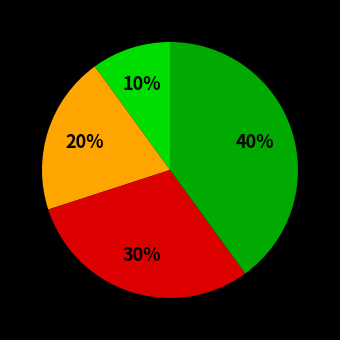

To the nearest percent, what is the difference between the largest and smallest slice percentages?

30%